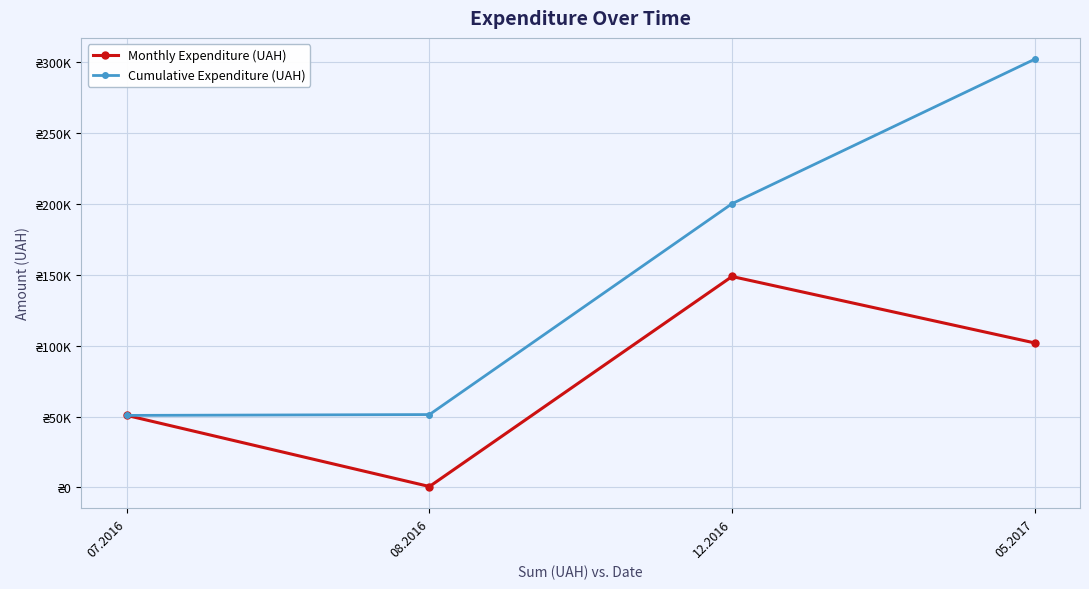

Between 08.2016 and 05.2017, which series saw the biggest shift?

Cumulative Expenditure (UAH)